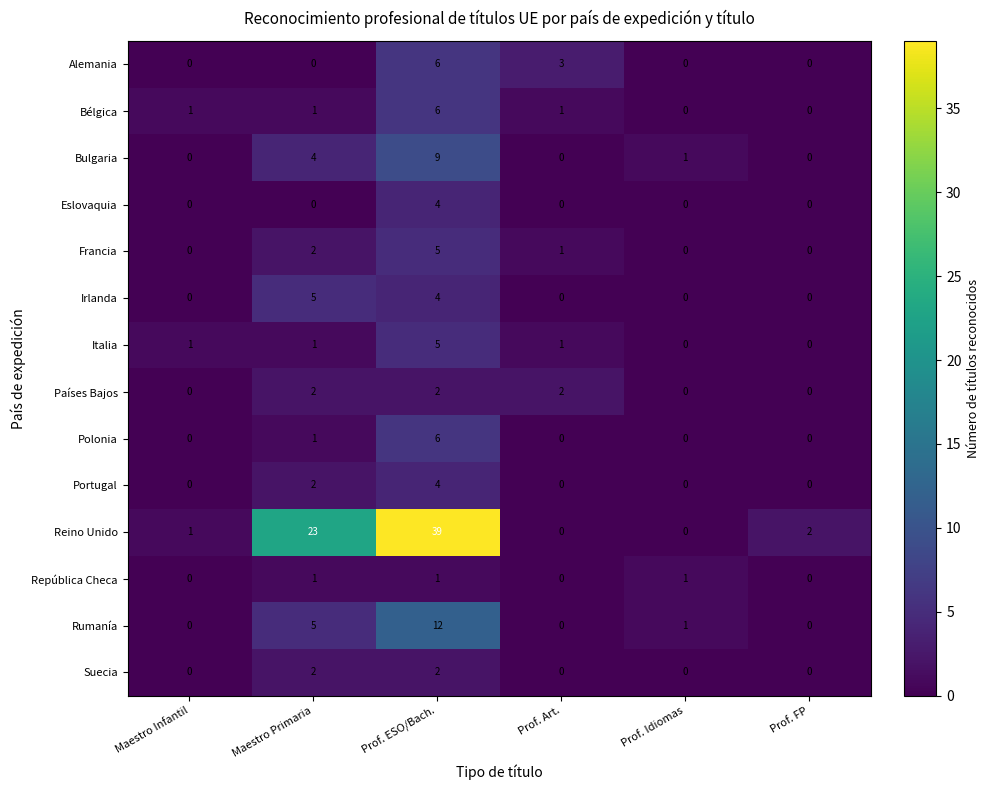

Count the República Checa values in the range 0 to 1.

6